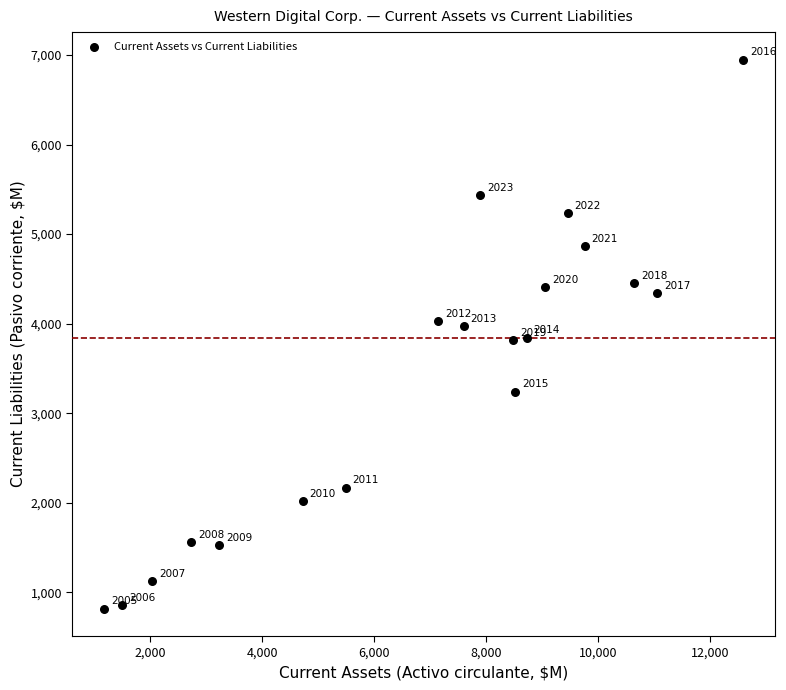

What is the range of Y values (max minus min)?

6130